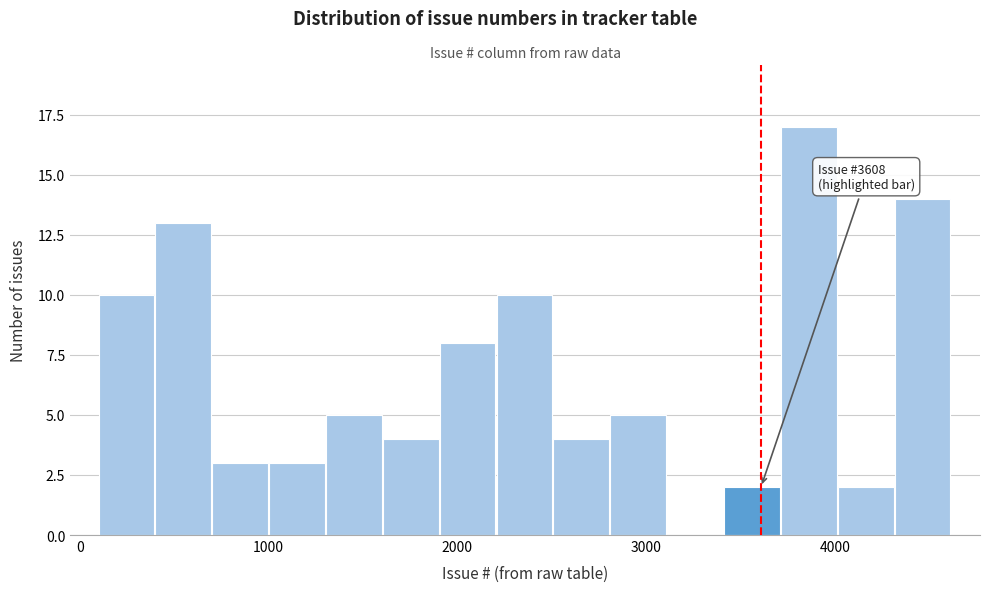

Around what value on the x-axis is the tallest bar? Give the approximate position of its centre, as read against the axis.

3900